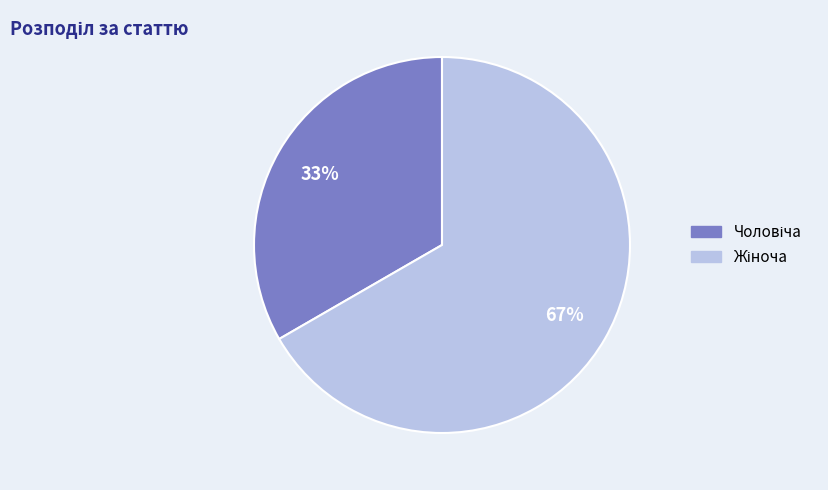

Is there a majority slice in this chart?

Yes